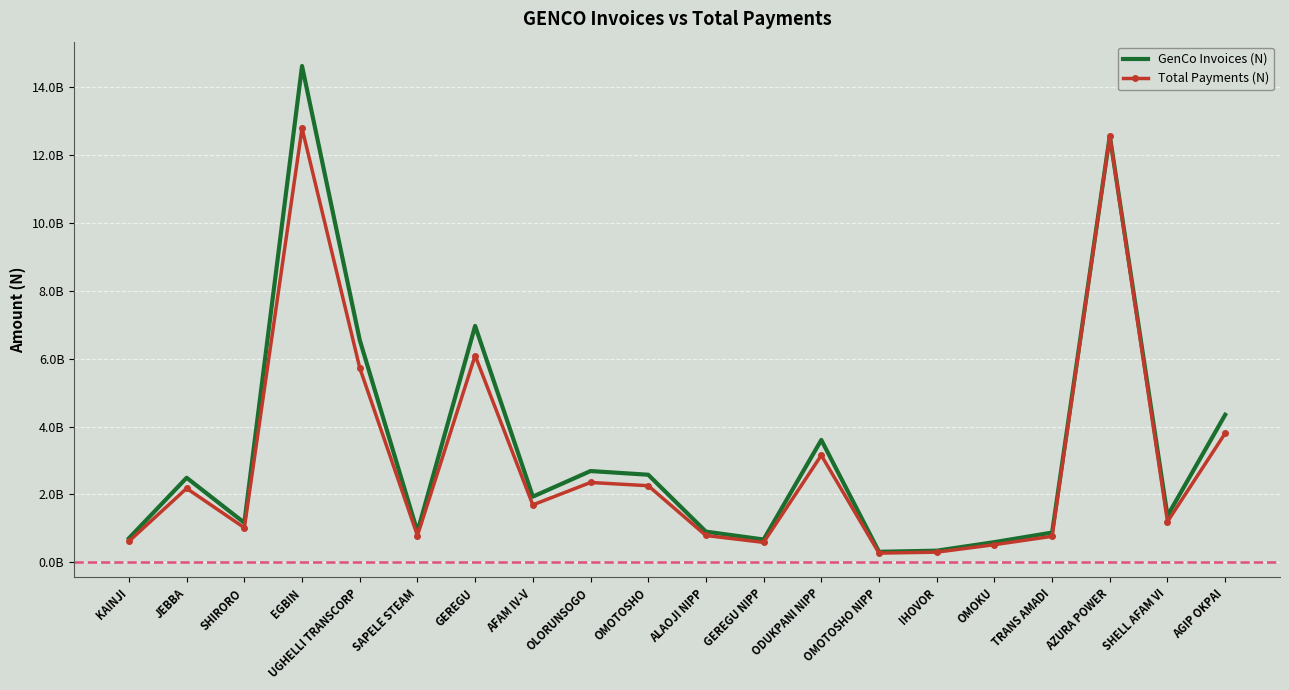

What is the value of the GenCo Invoices (N) point at the 12th from the left?

672969989.9